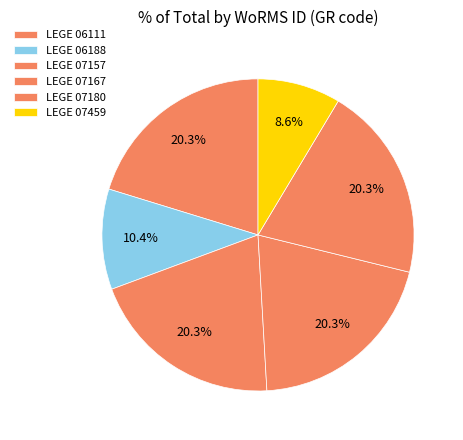

To the nearest percent, what is the combined percentage of LEGE 07157 and LEGE 06188?

31%